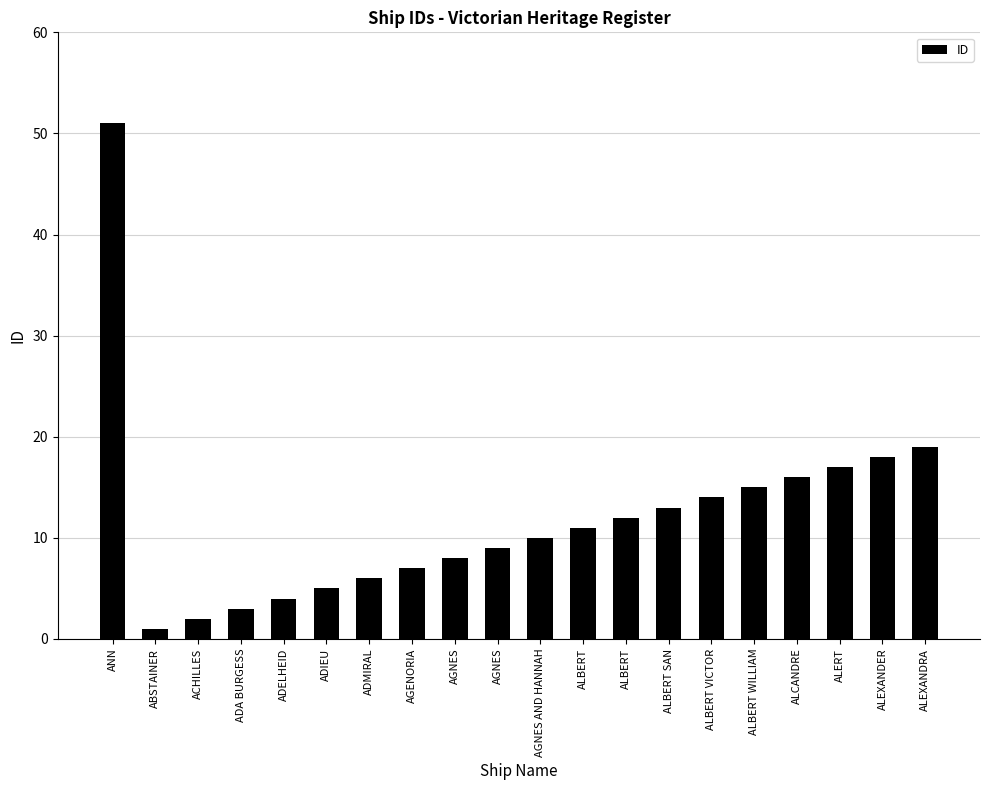

Does the chart contain any negative values?

No